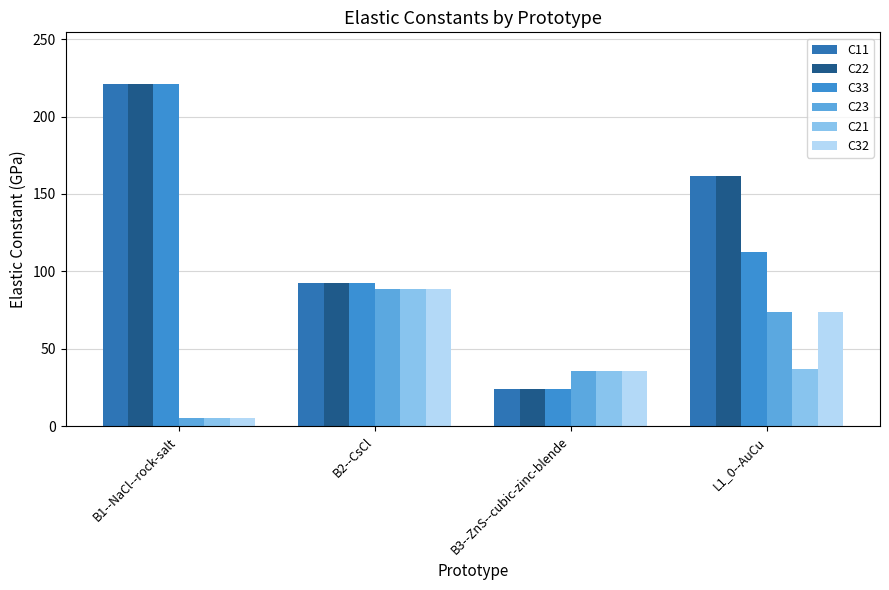

True or false: C22 has a value of 382.0 at B1--NaCl--rock-salt.

False